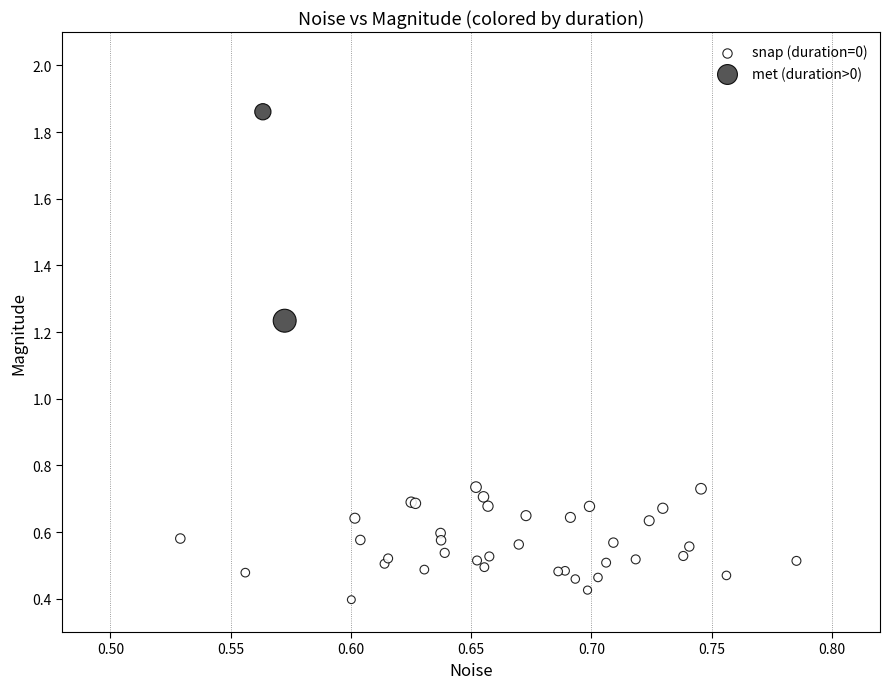

Which series contains the highest Y value?

met (duration>0)